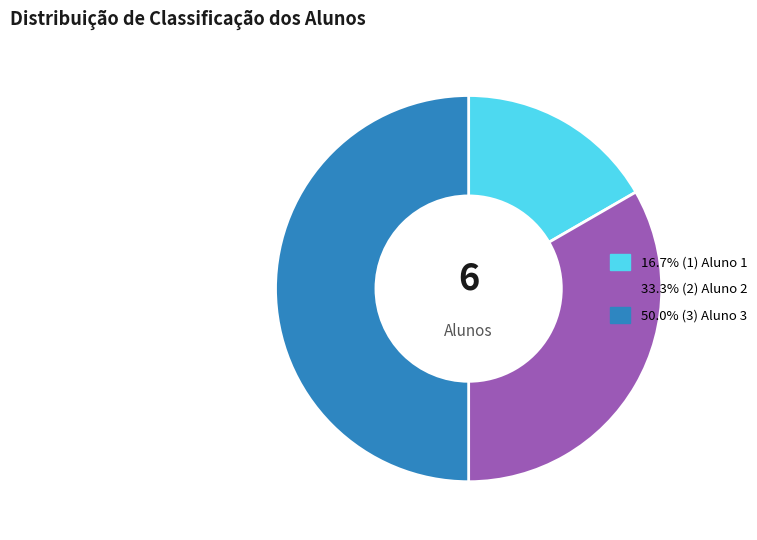

Which slice is the largest?

Aluno 3